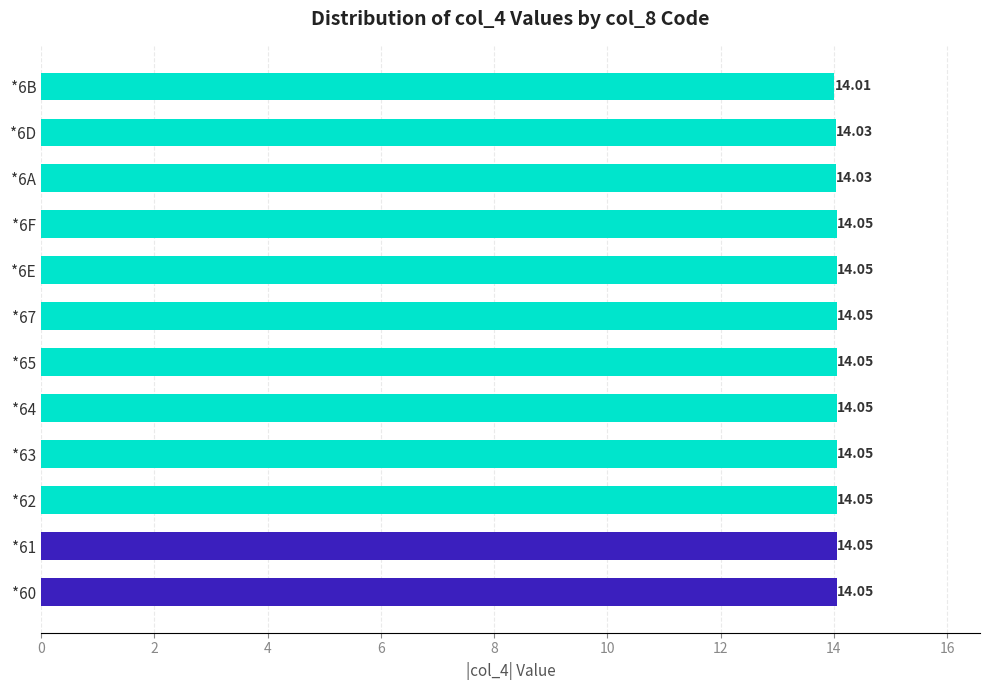

What is the ratio of the value at *6E to the value at *62?

1.0